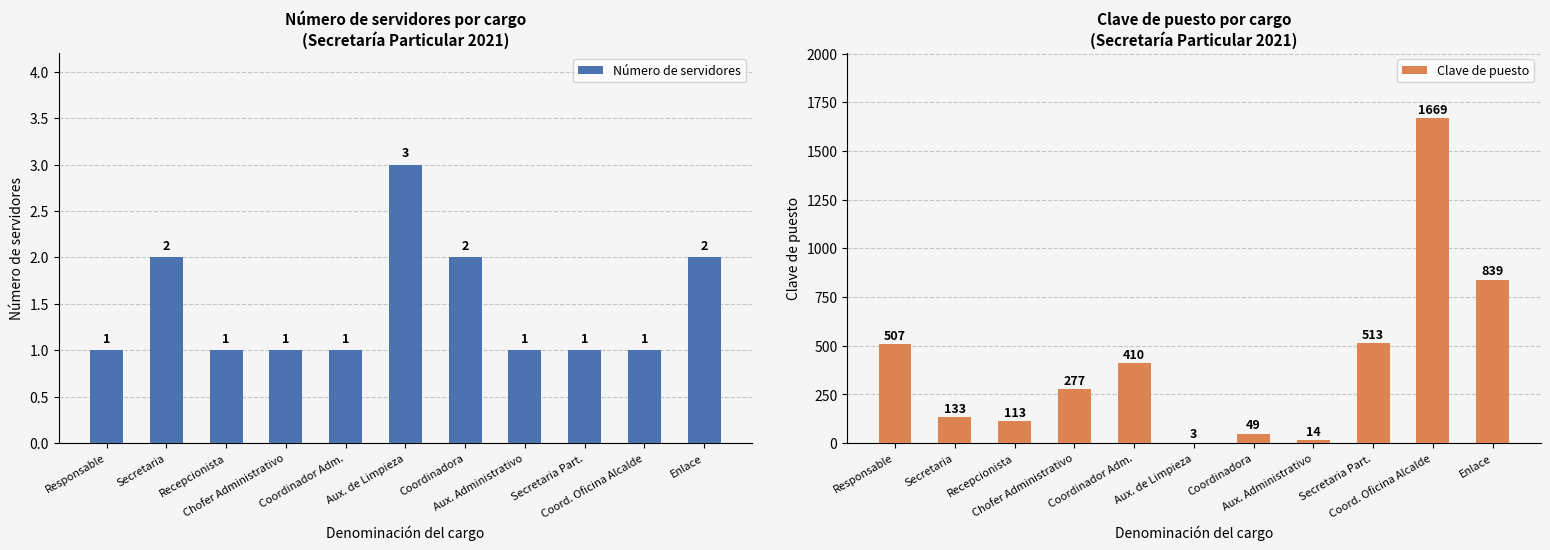

What is the label of the 6th bar from the left?

Aux. de Limpieza